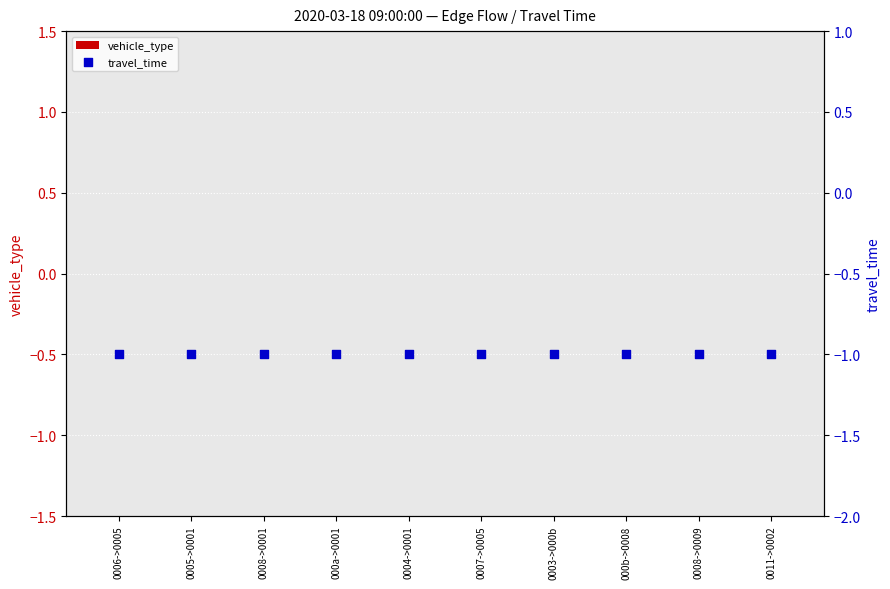

What is the total value across all series at 0003->000b?

-1